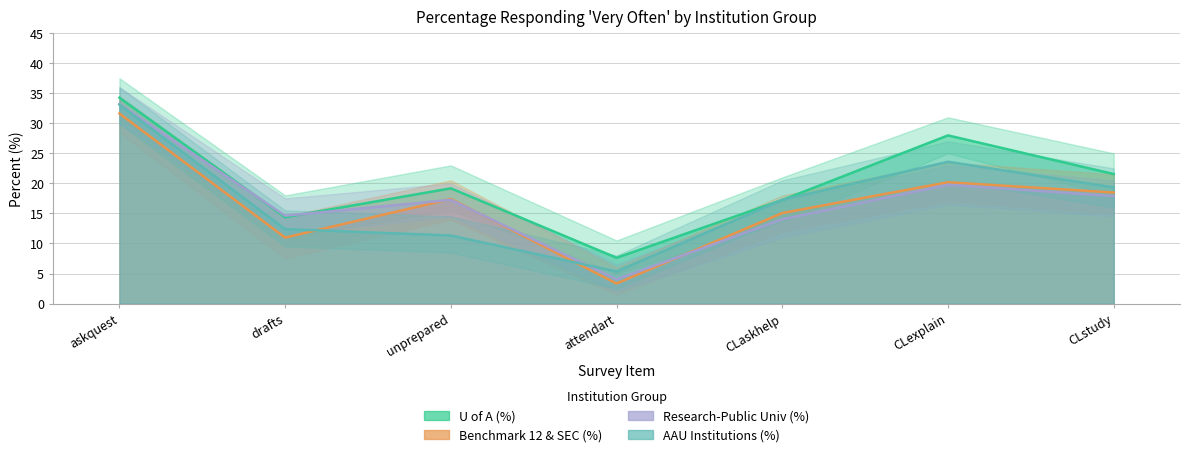

Which series has the largest range (max minus min)?

Research-Public Univ (%)